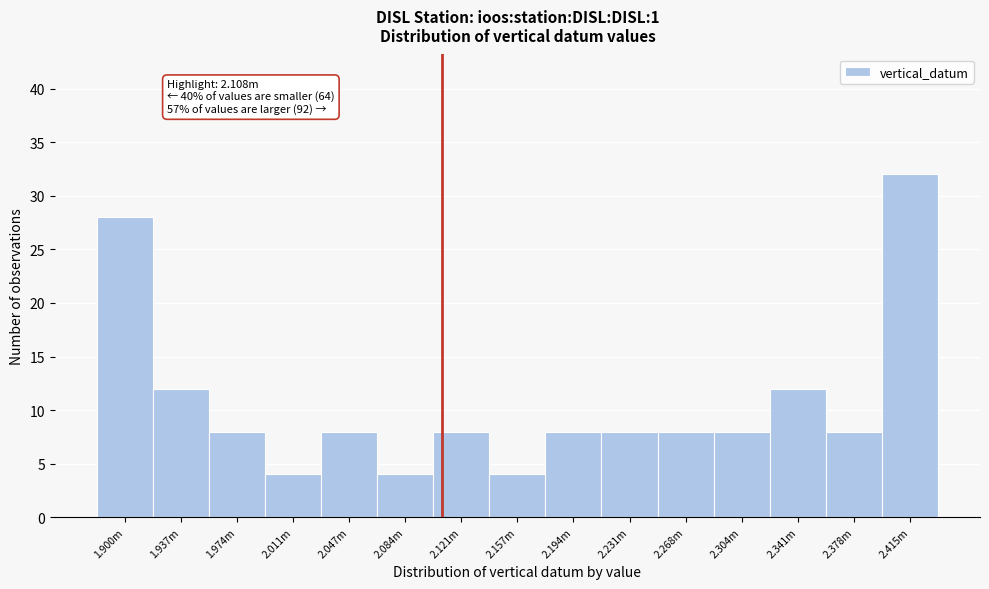

Reading right to left, extract all data points from this chart.

2.415m=32	2.378m=8	2.341m=12	2.304m=8	2.268m=8	2.231m=8	2.194m=8	2.157m=4	2.121m=8	2.084m=4	2.047m=8	2.011m=4	1.974m=8	1.937m=12	1.900m=28